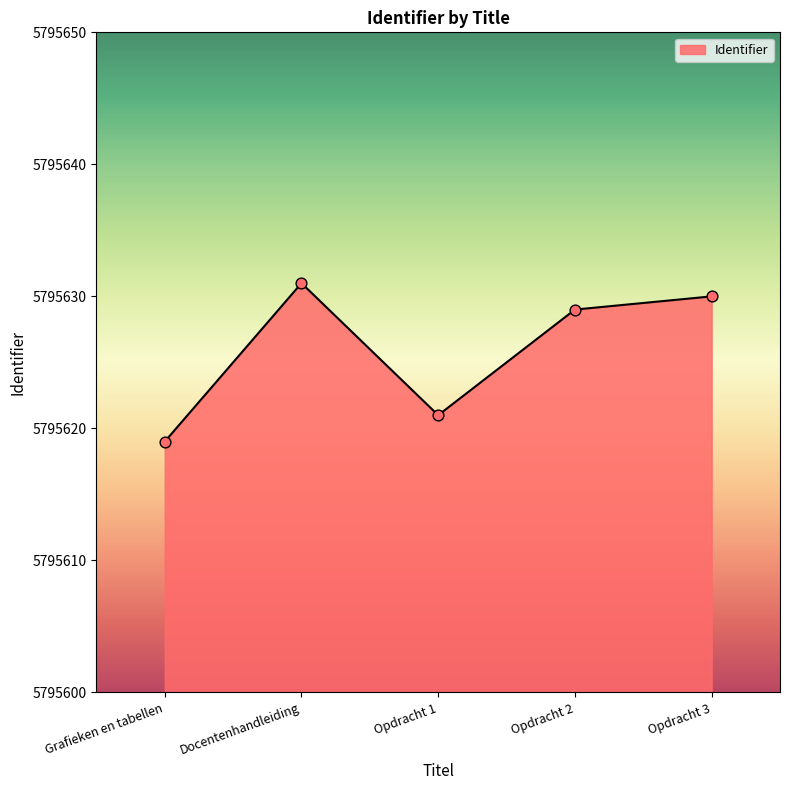

Approximately how many times larger is the value at Opdracht 1 compared to Grafieken en tabellen?

1.0